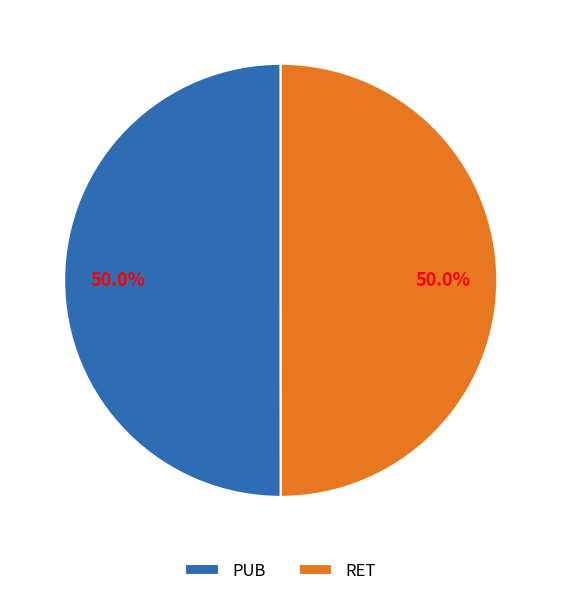

What is the ratio of the value at RET to the value at PUB?

1.0